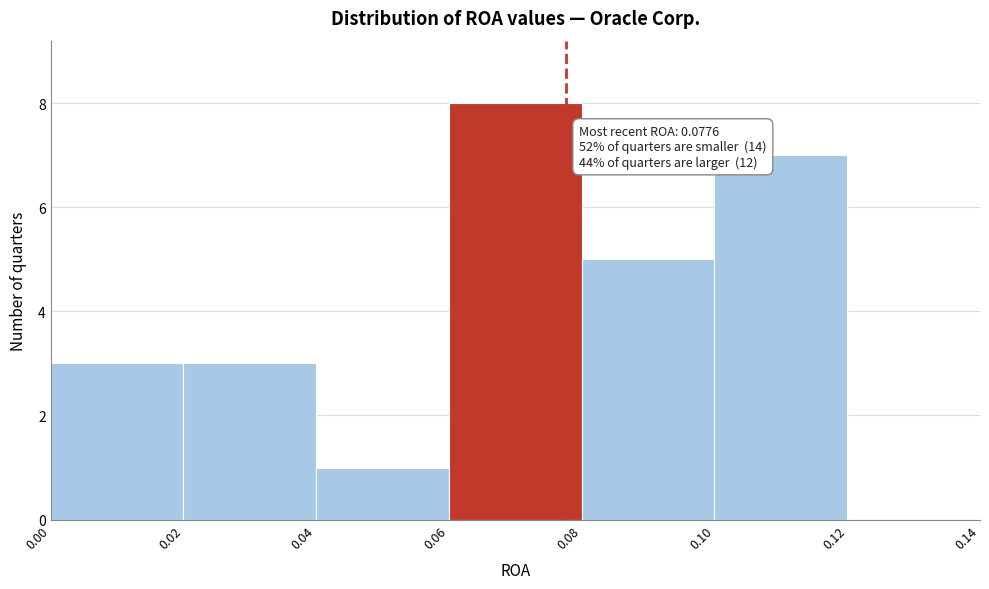

Over which range of the x-axis is the bar tallest?

0.06 to 0.08